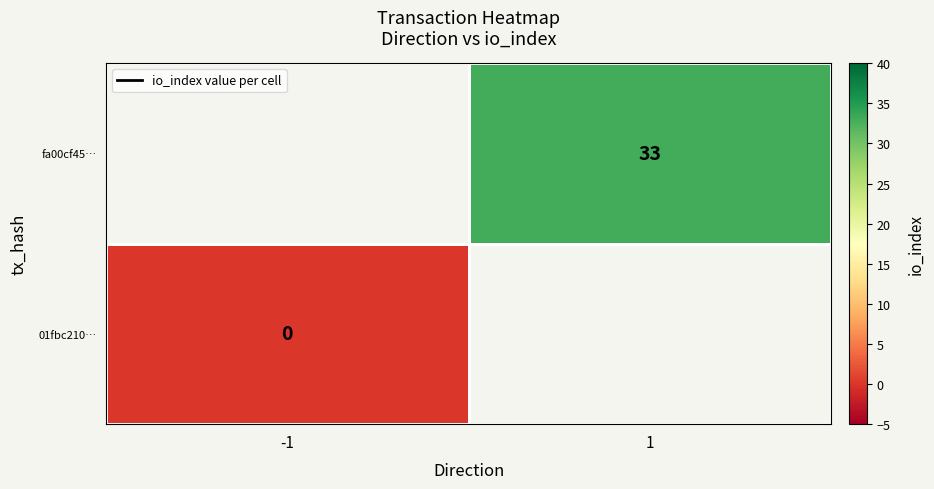

List the series in order of their overall mean, lowest first.

01fbc210…, fa00cf45…